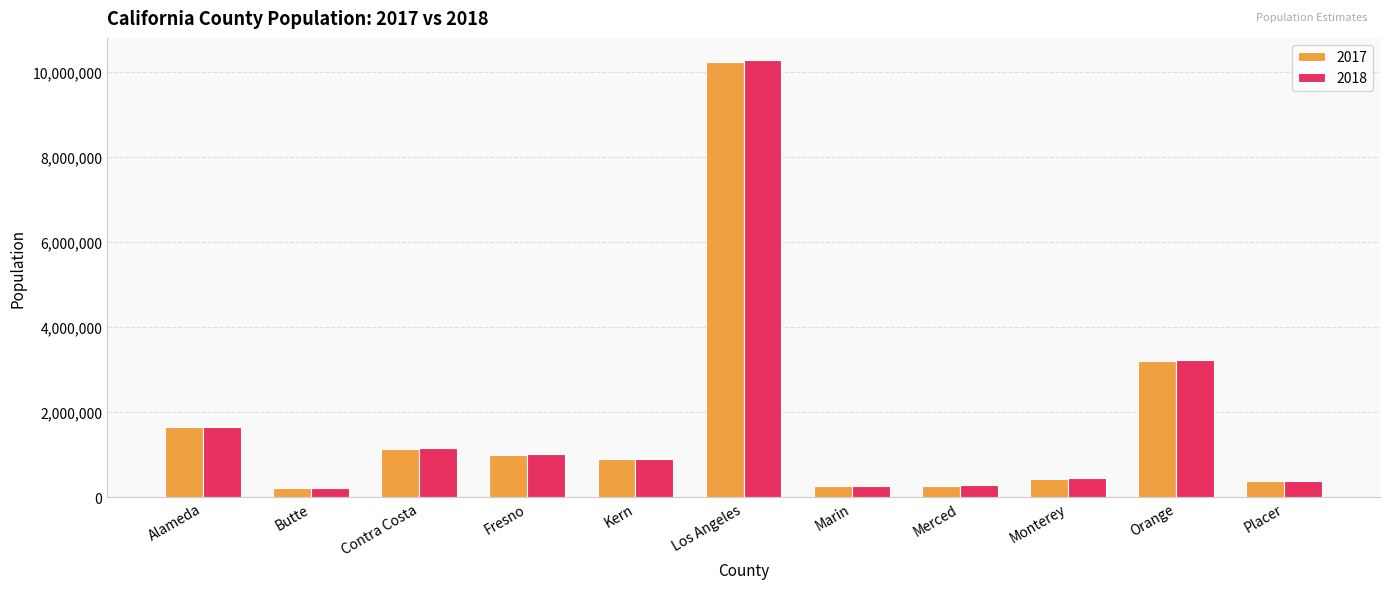

What is the sum of the 2018 values at Orange and Los Angeles?

13504832